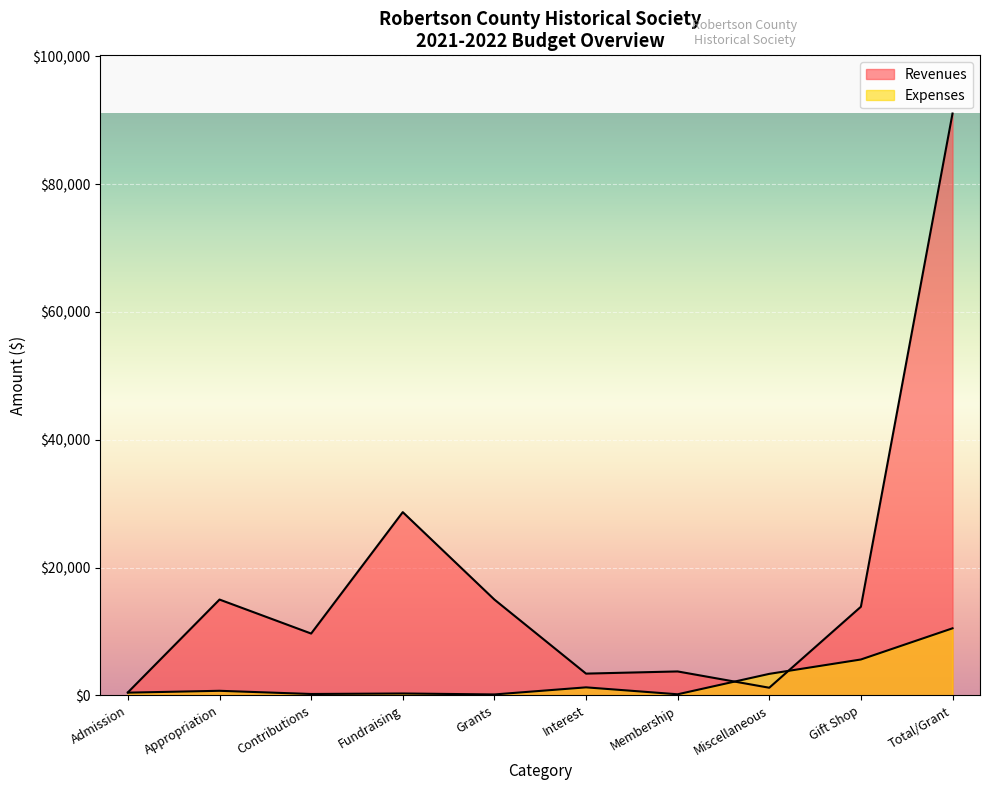

How many times do Revenues and Expenses cross each other?

2